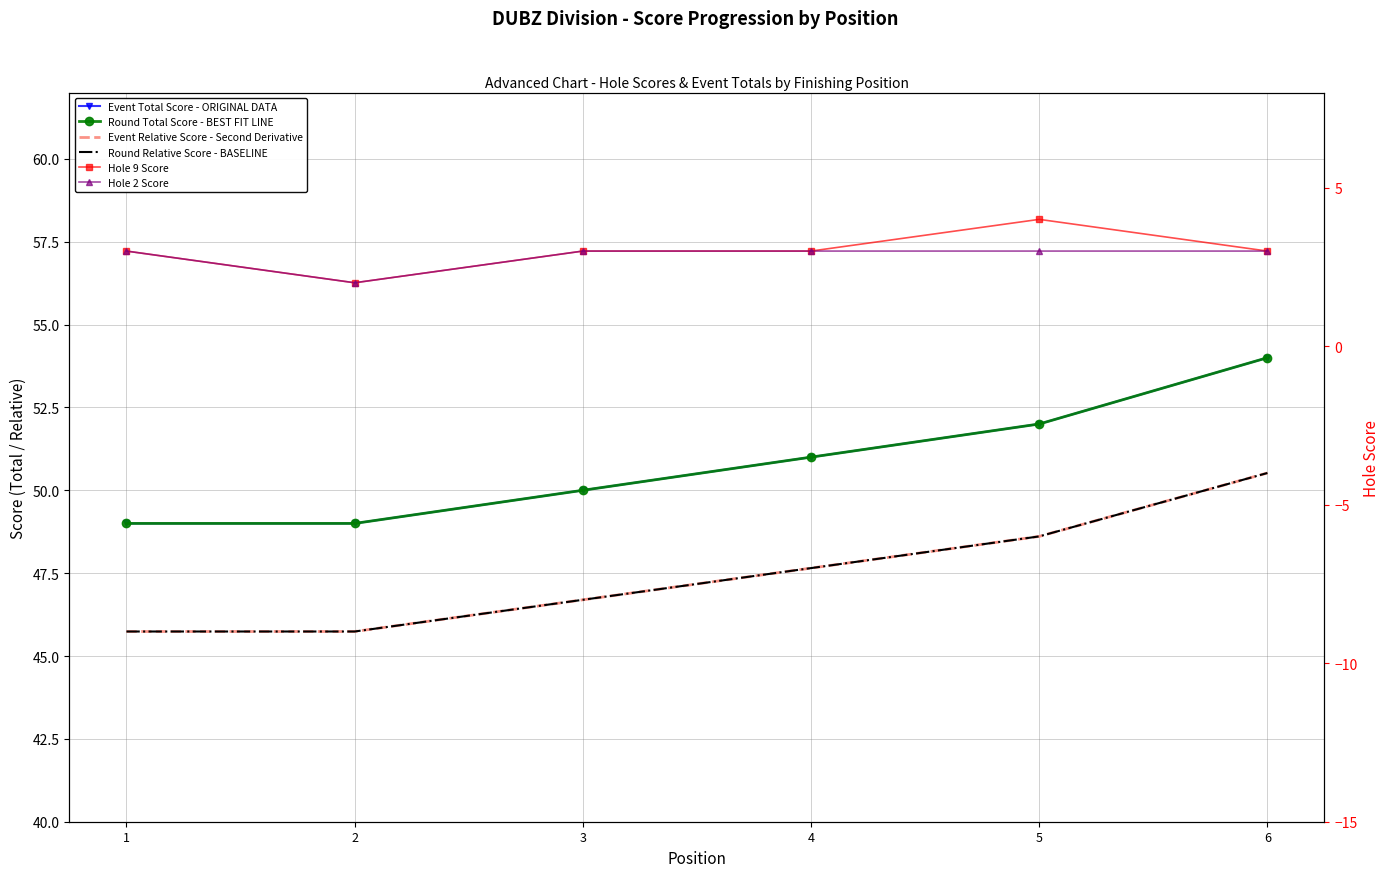

Which has a higher value, 4 or 3?

4